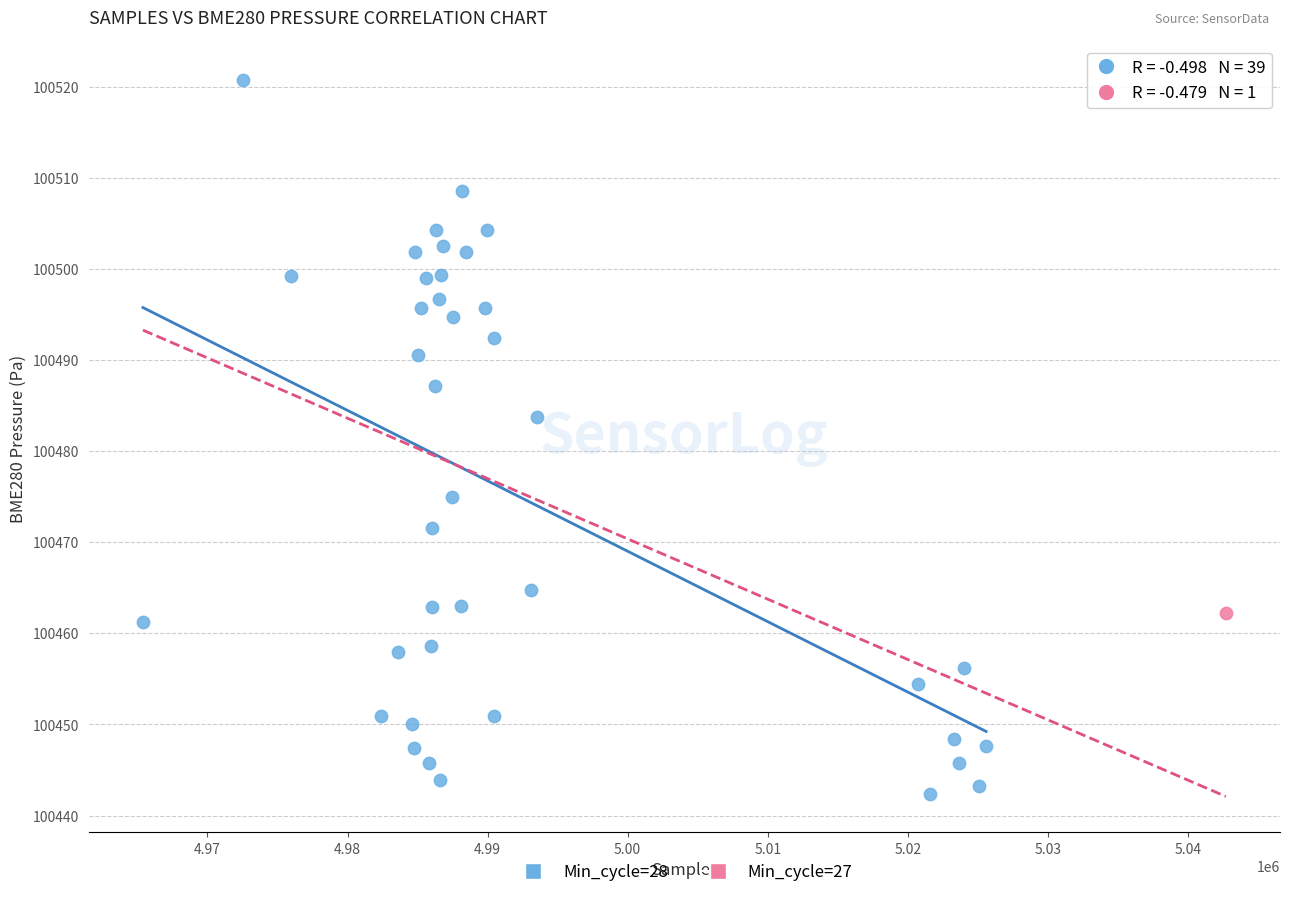

What are all the series names shown in the legend?

Min_cycle=28, Min_cycle=27